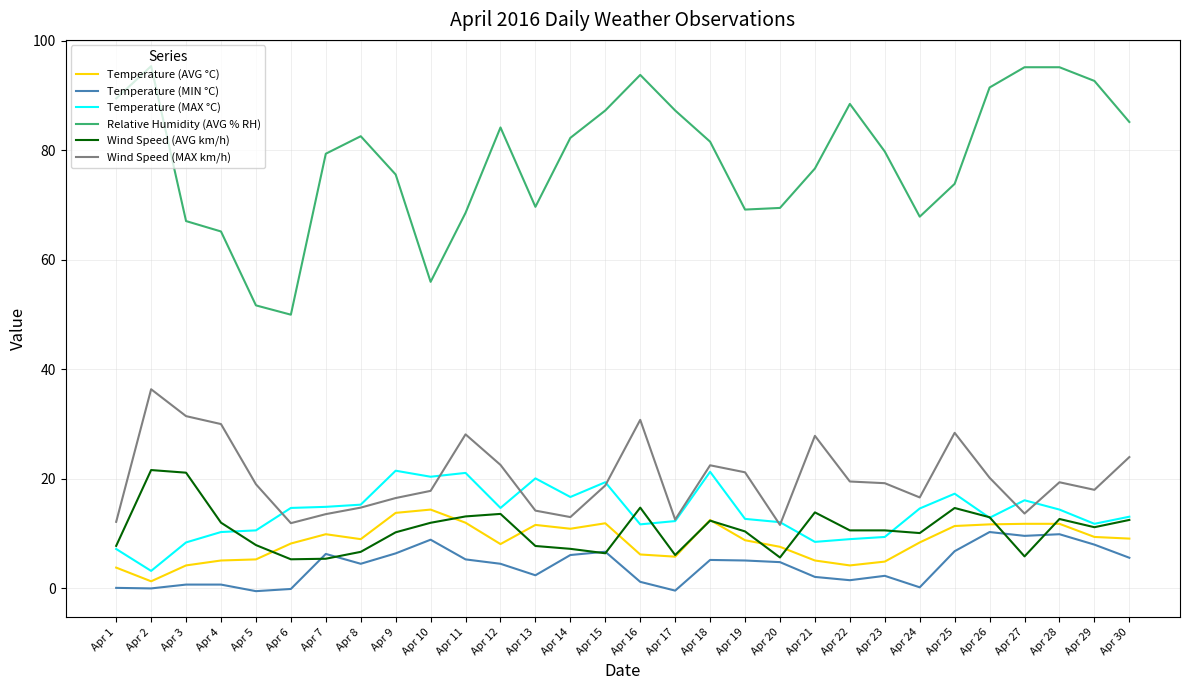

What is the sum of all Temperature (MIN °C) values?

124.2